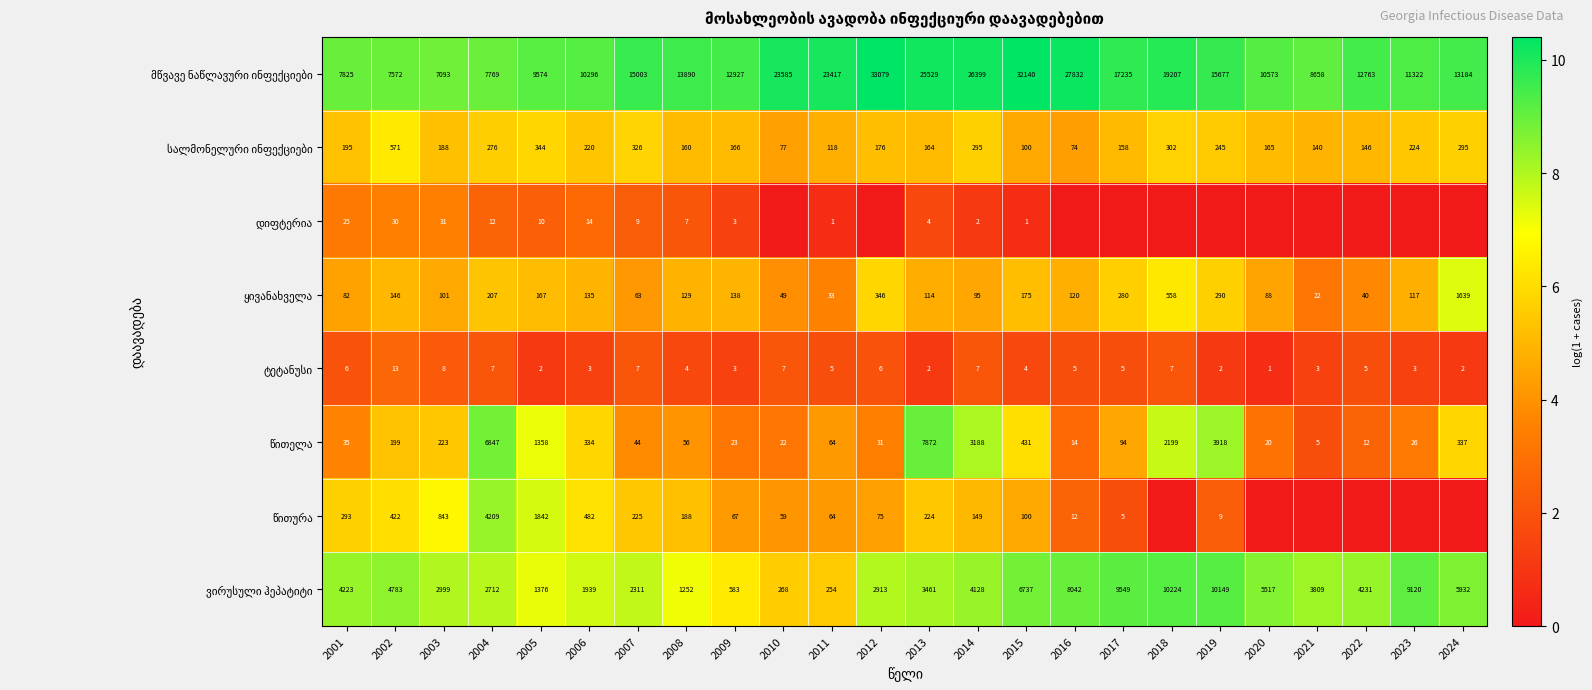

At which category does the chart reach its peak across all series?

2012